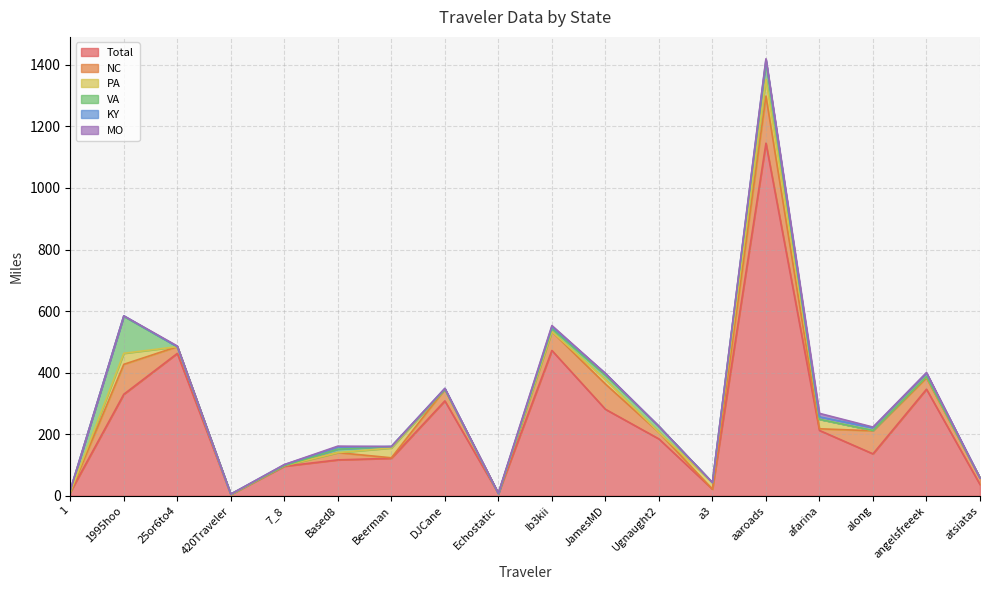

What are all the series names shown in the legend?

Total, NC, PA, VA, KY, MO